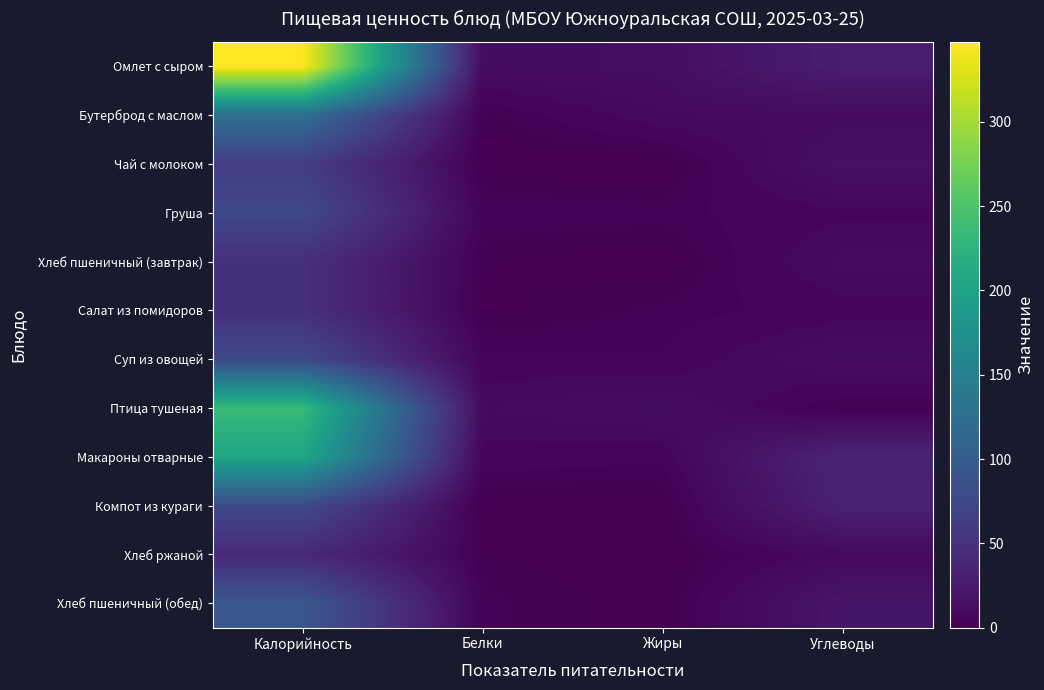

At which label does Макароны отварные first exceed 34?

Калорийность